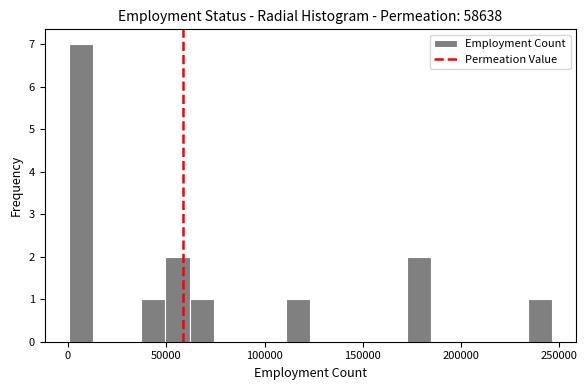

Read against the x-axis, roughly where is the centre of the tallest bar?

5000